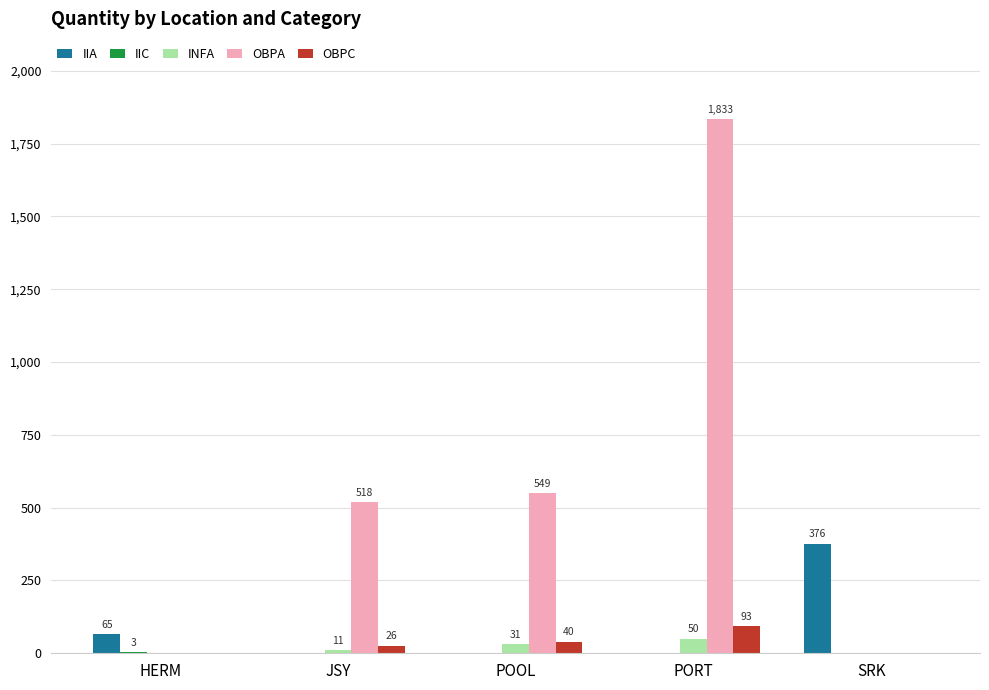

Between HERM and POOL, which series saw the biggest shift?

OBPA